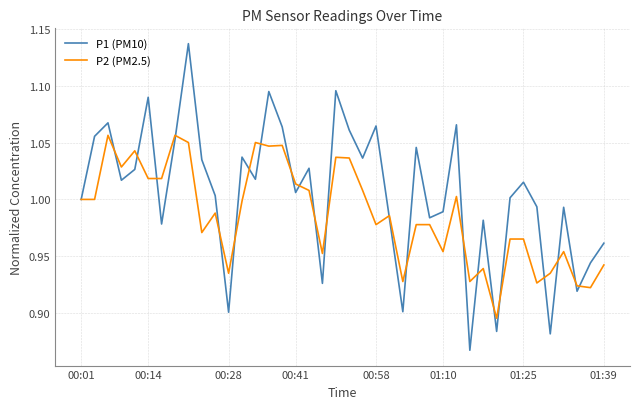

Rank the series by their average value, from highest to lowest.

P1 (PM10), P2 (PM2.5)